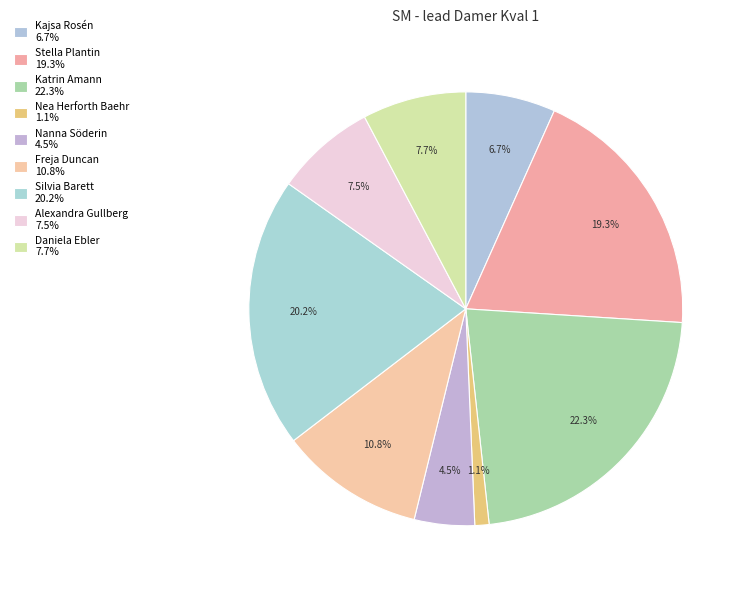

How many slices are in this pie chart?

9